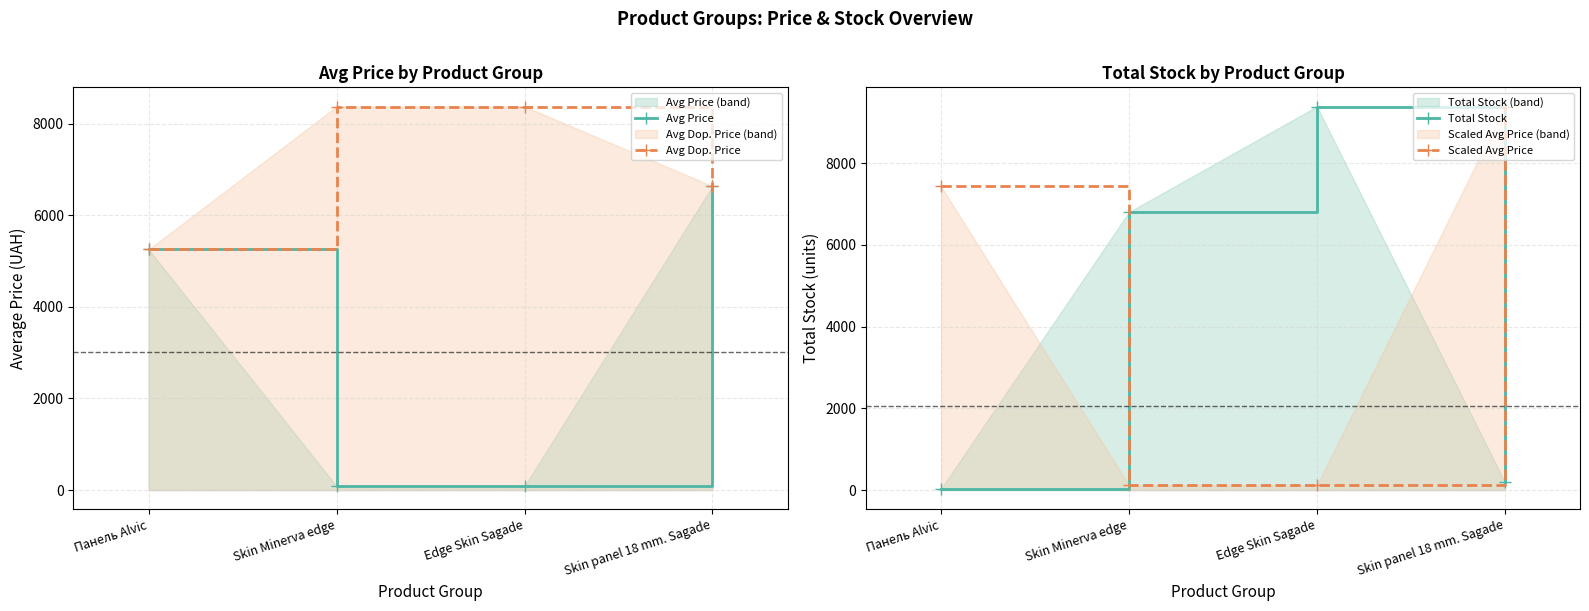

Does the chart have visible grid lines?

Yes